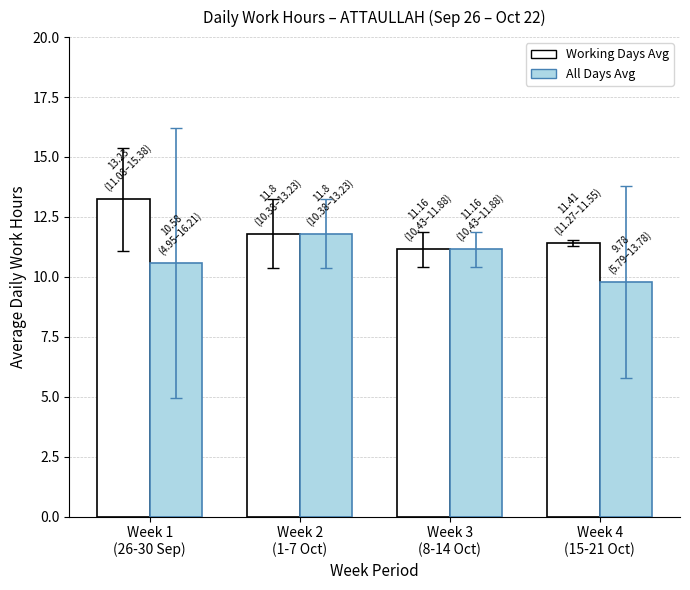

What is the smallest value displayed?

9.8